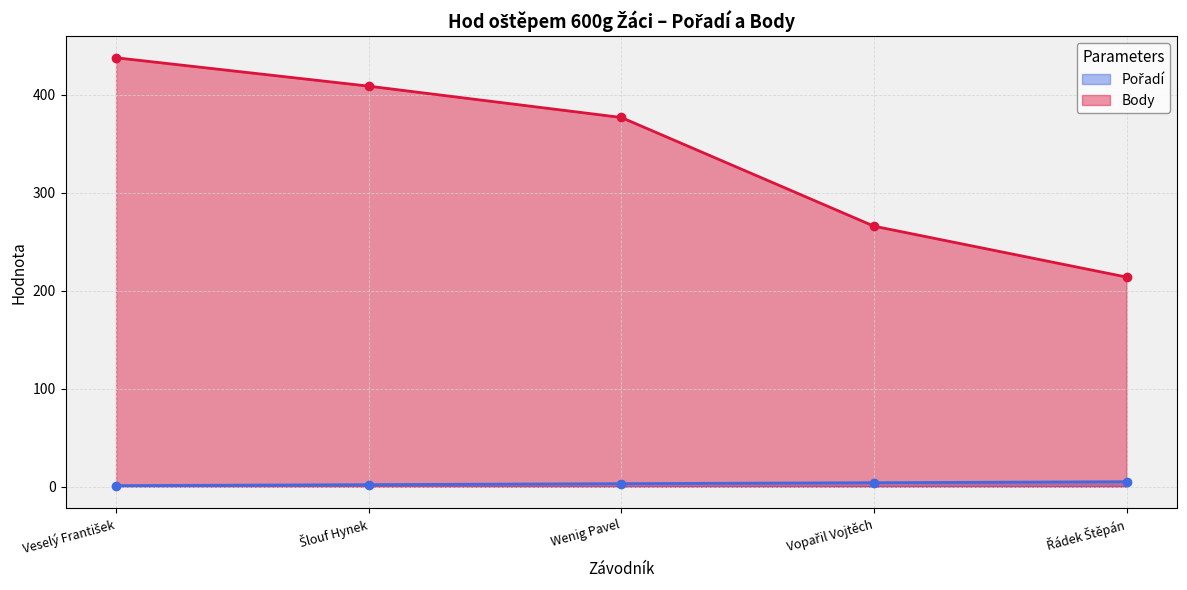

True or false: Pořadí and Body cross at least once.

False